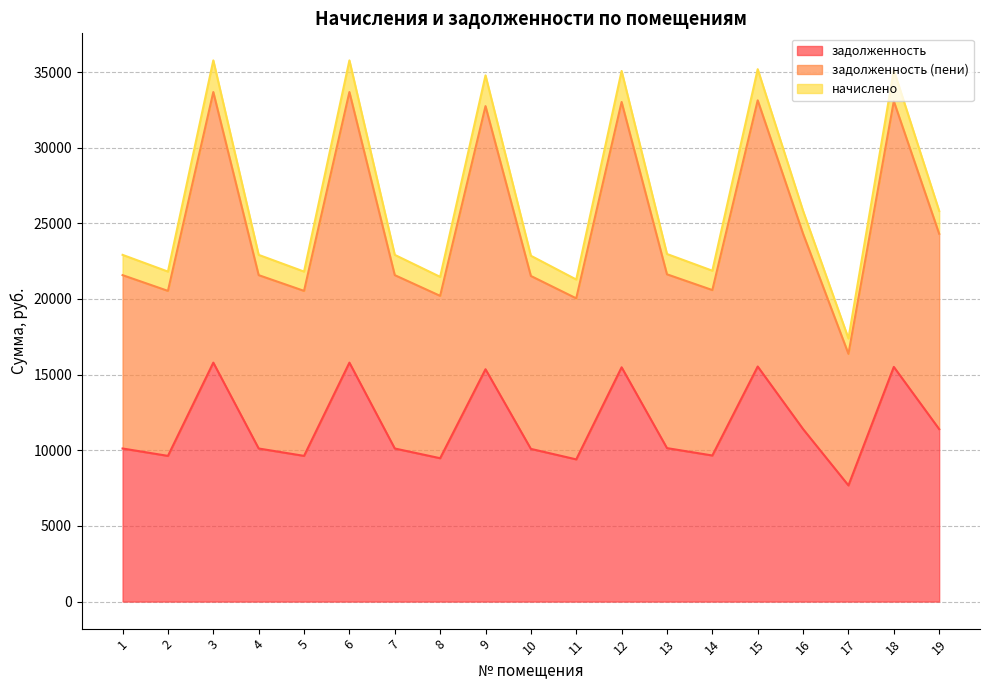

What is the total value across all series at 10?

22858.4